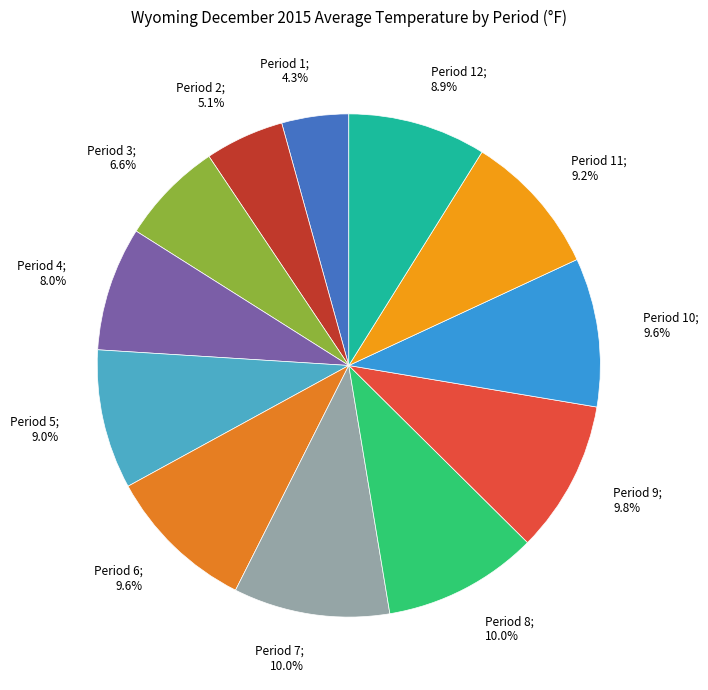

What percentage is NOT represented by Period 11; 9.2%?

90.8%